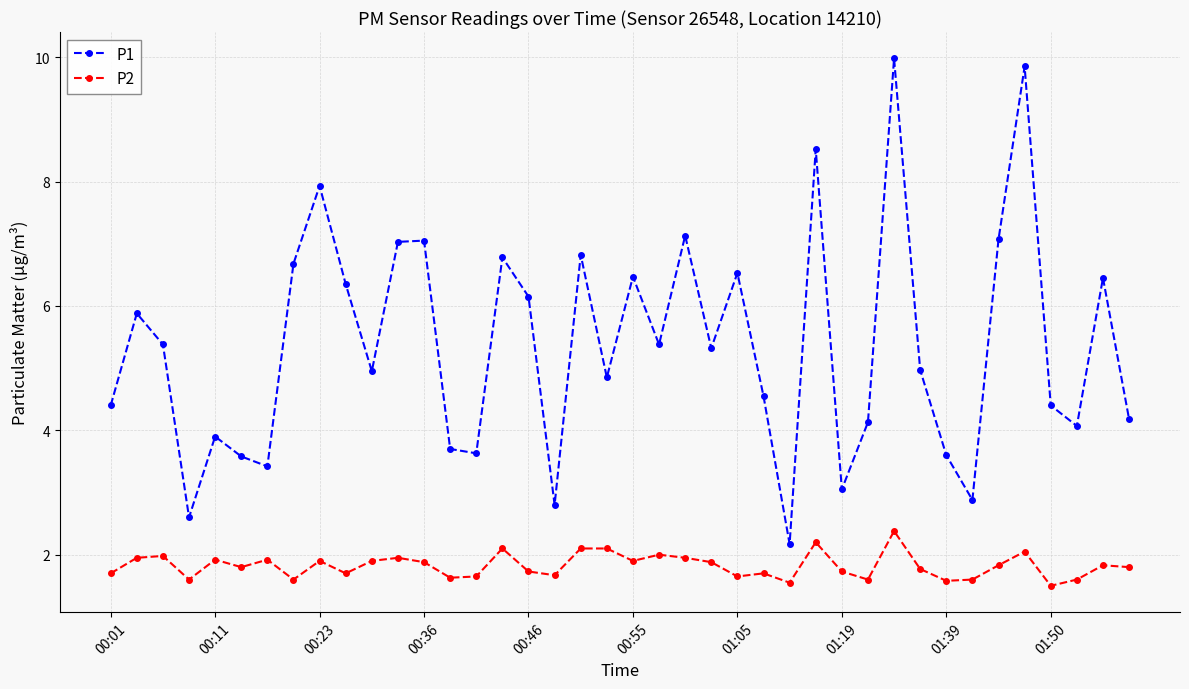

Count the number of data series in this chart.

2